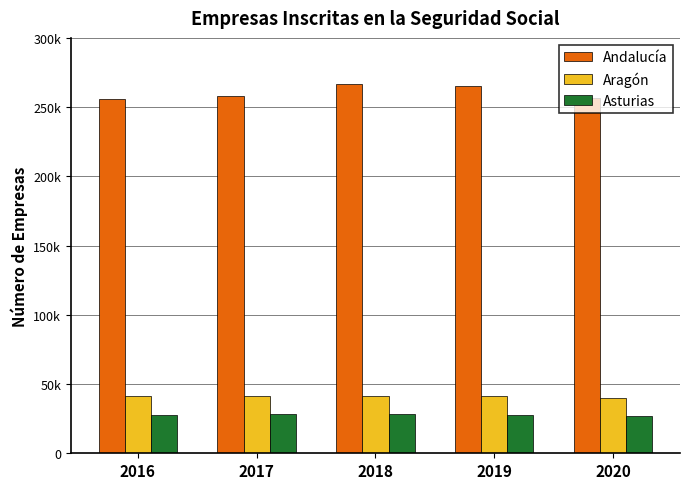

True or false: Andalucía has a value of 256589 at 2020.

True